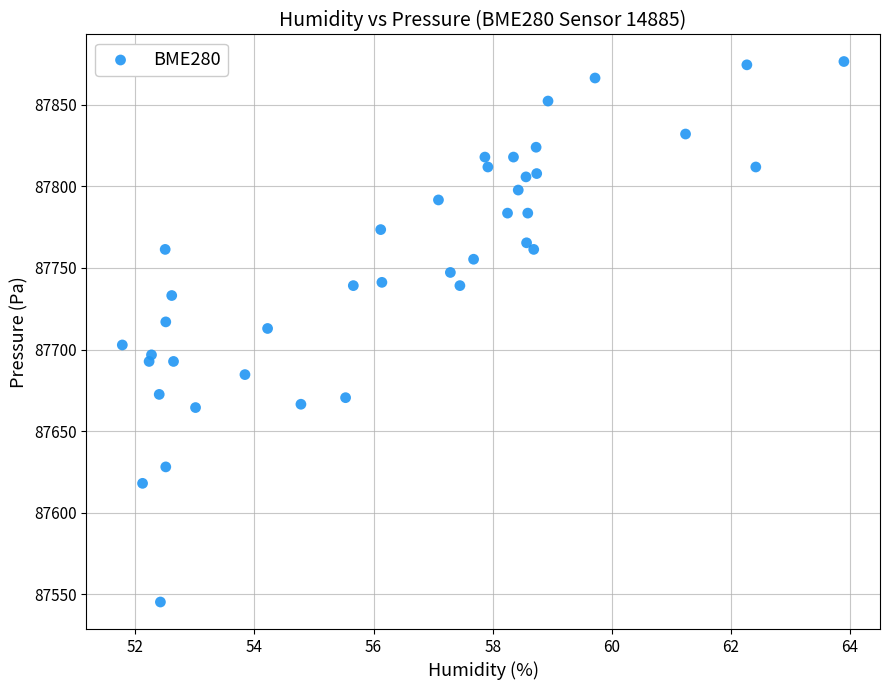

What is the range of Y values (max minus min)?

331.0